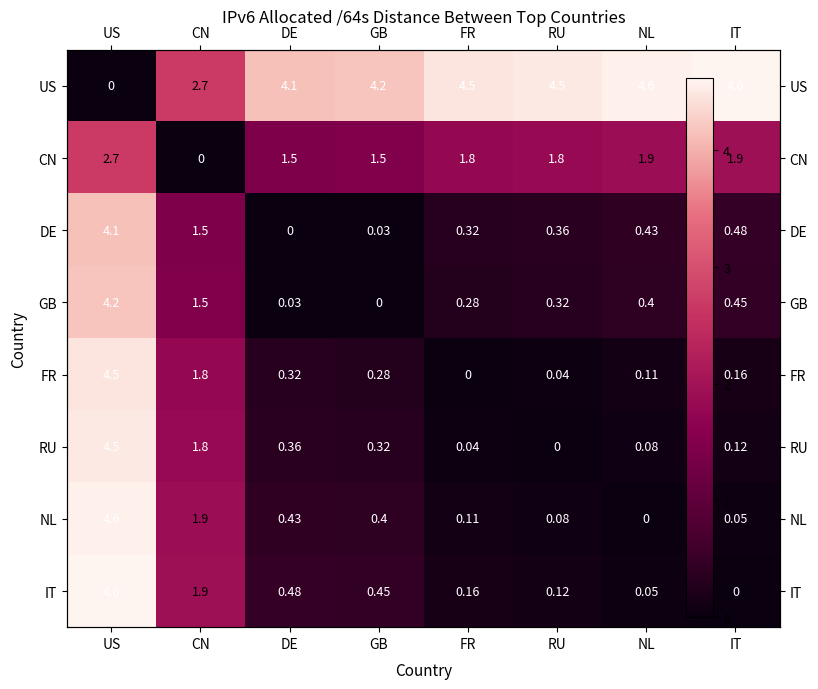

At which label is US closest to 2?

CN